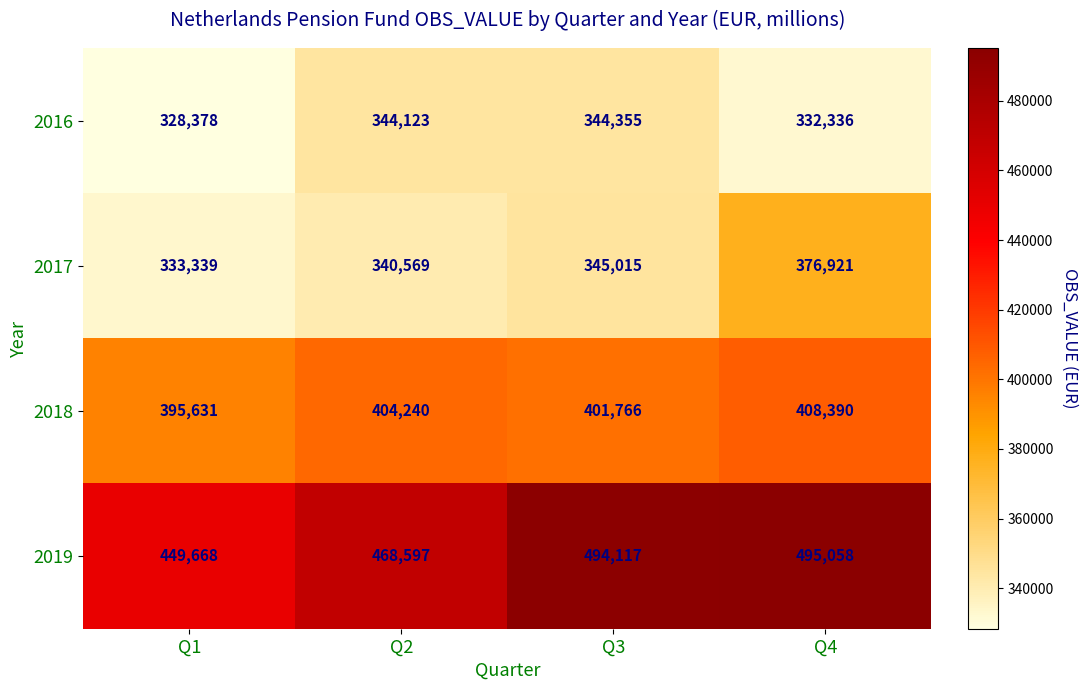

What is the sum of the 2019 values at Q1 and Q4?

944726